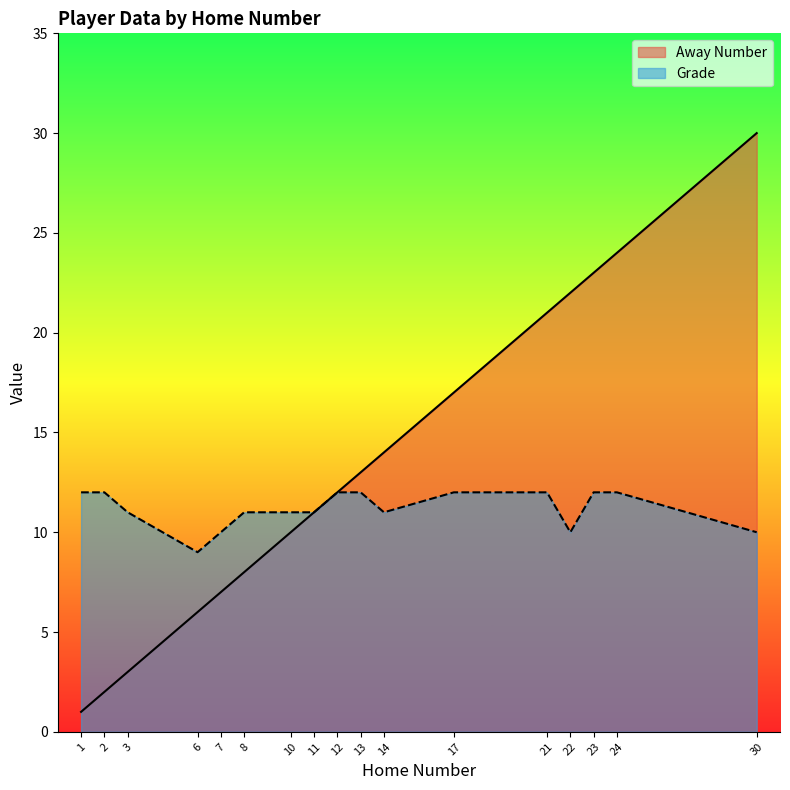

Which has a higher value, 23 or 17?

23